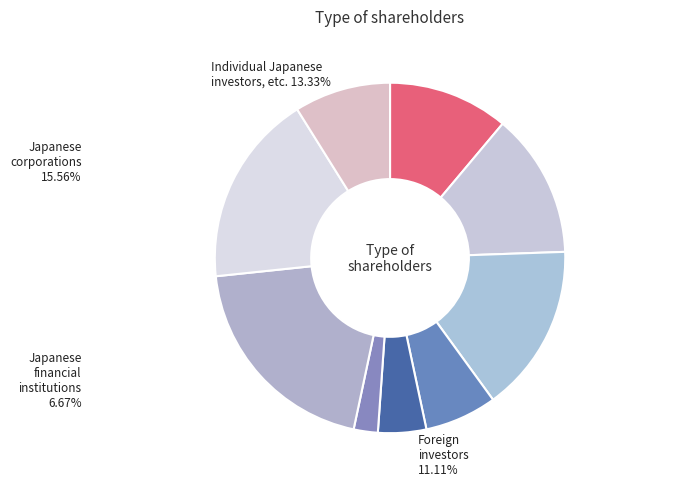

Is there a majority slice in this chart?

No